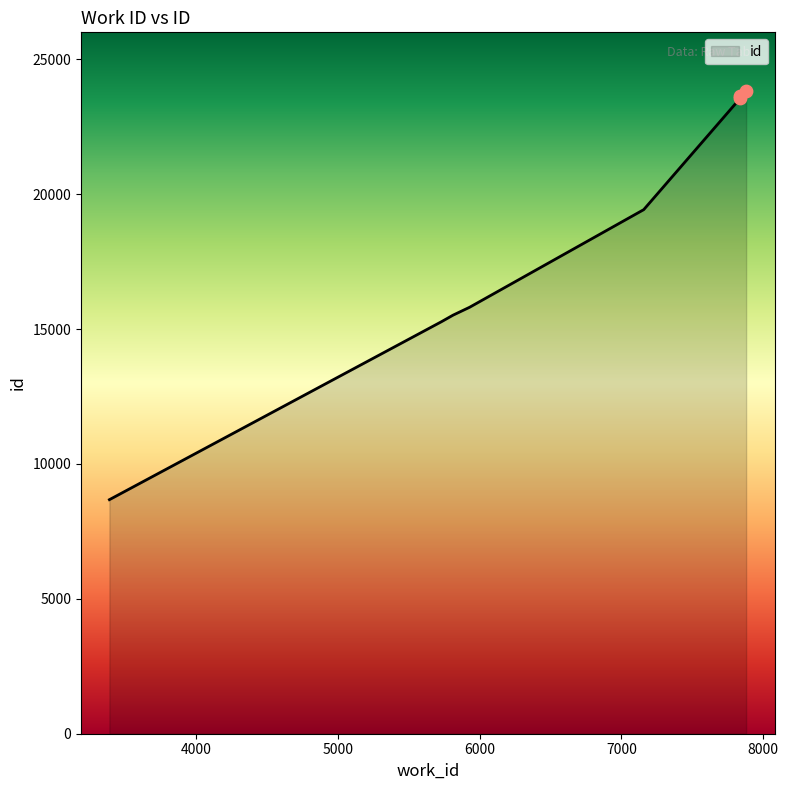

Which has a higher value, 5732 or 7879?

7879